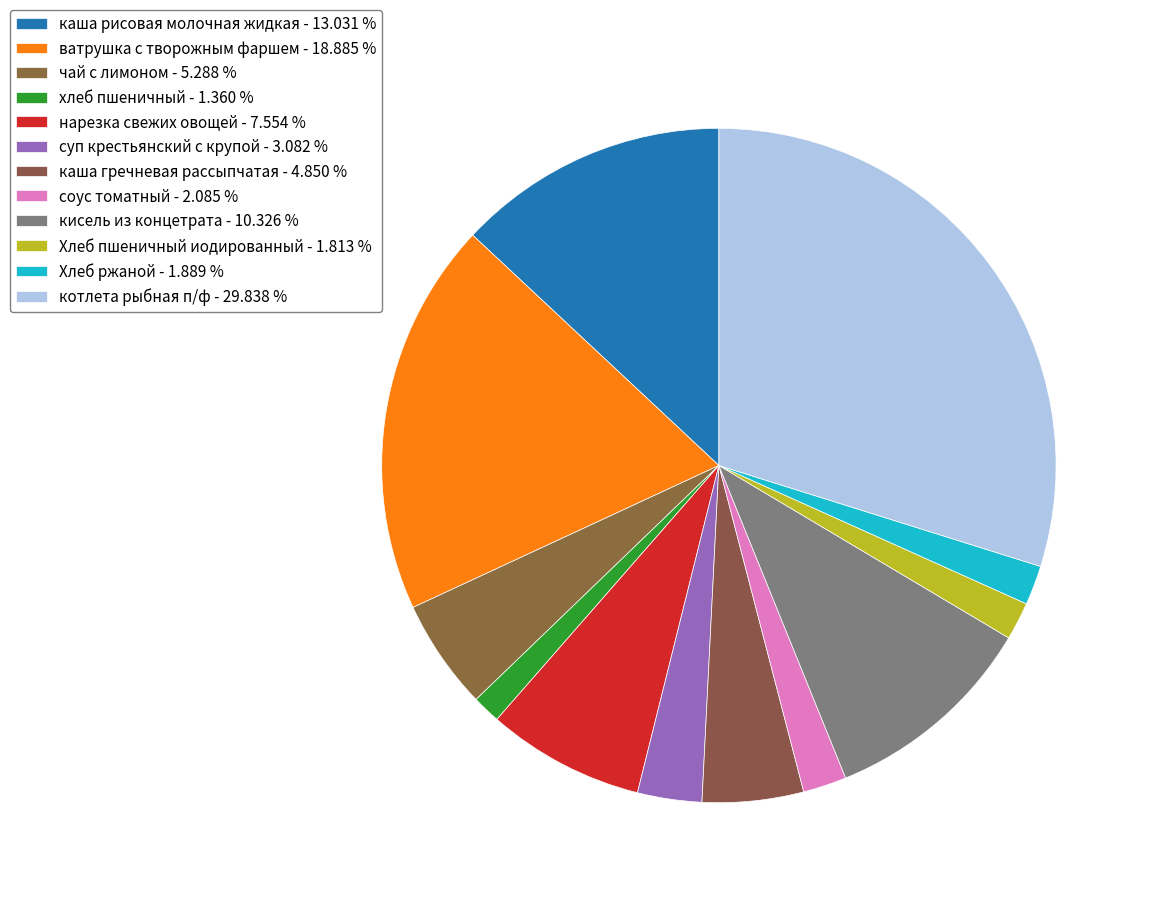

Is there a majority slice in this chart?

No